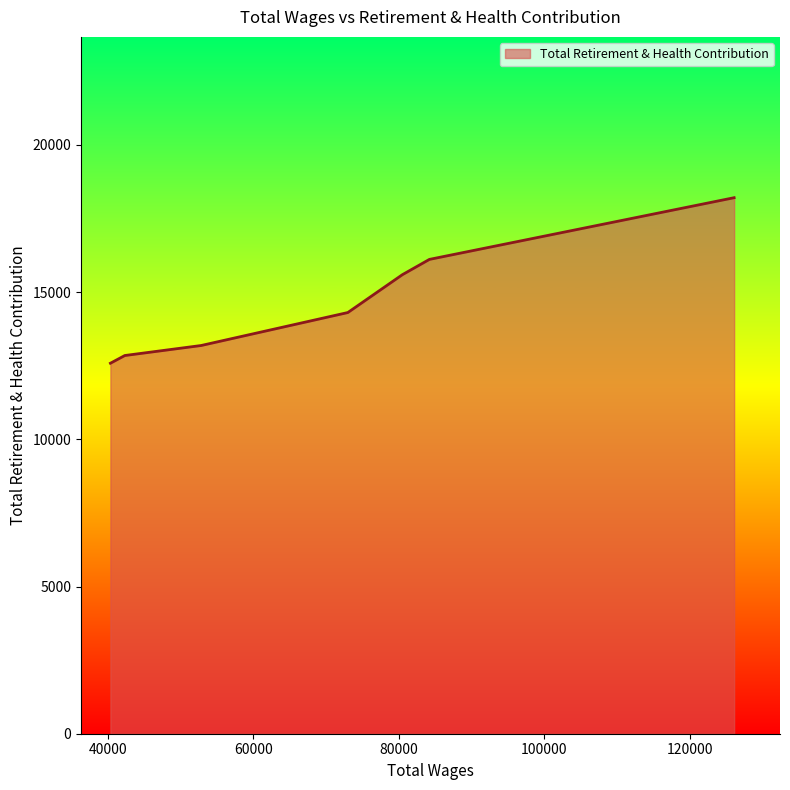

What is the minimum value shown in the chart?

12585